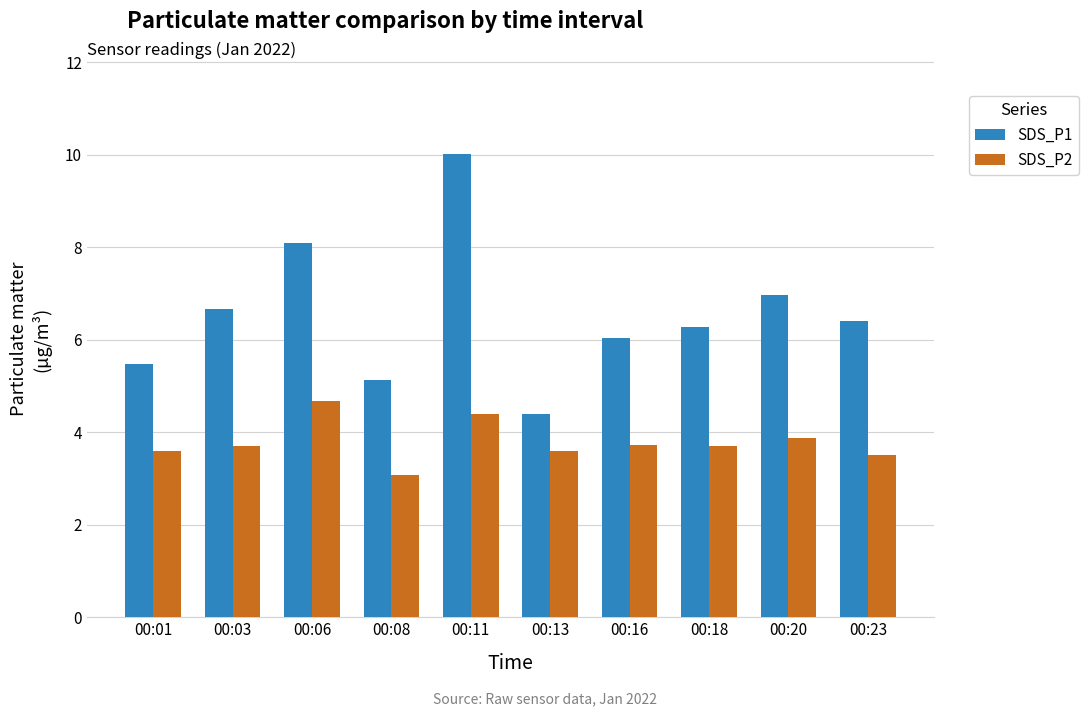

Where is SDS_P1 nearest to the value 7?

00:20